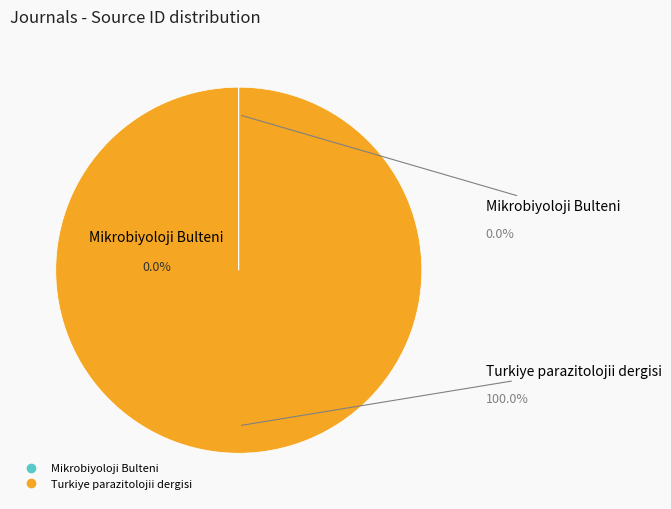

What is the total percentage of Mikrobiyoloji Bulteni and Turkiye parazitolojii dergisi?

100.0%